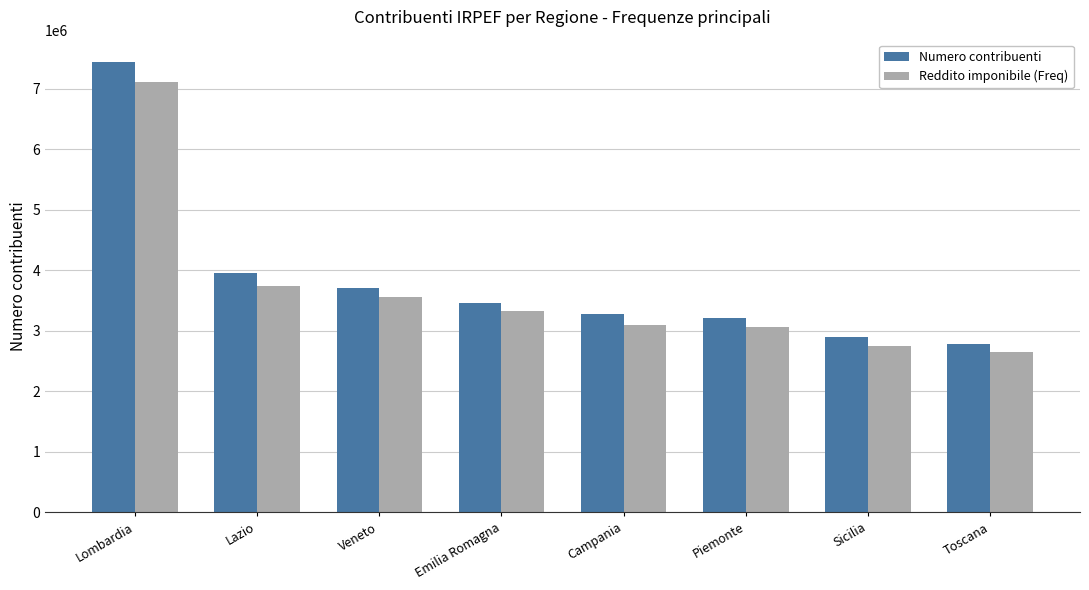

At how many categories does at least one series exceed 2867045?

7